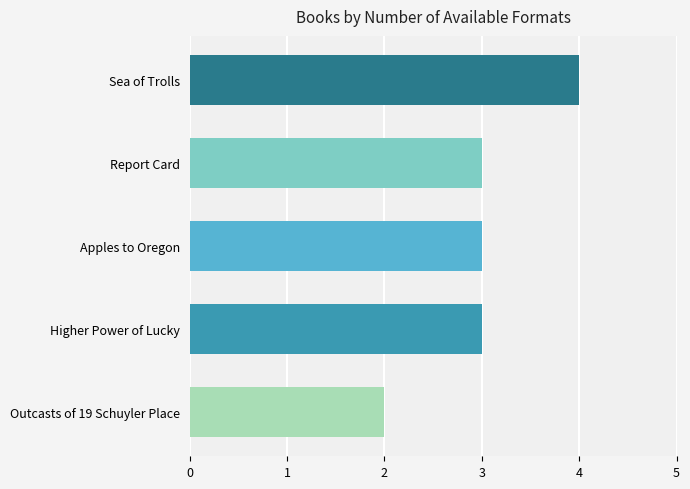

What is the minimum value shown in the chart?

2